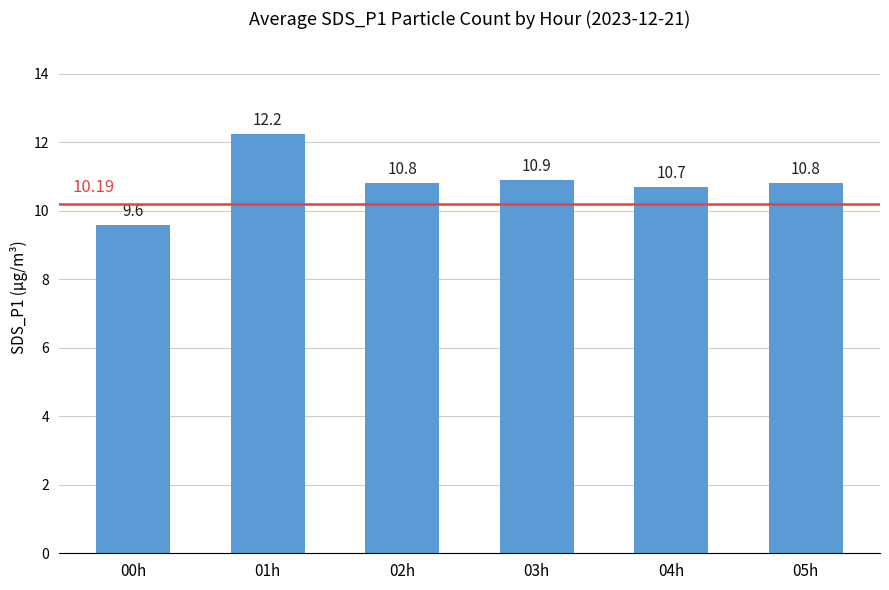

Approximately how many times larger is the value at 04h compared to 03h?

1.0